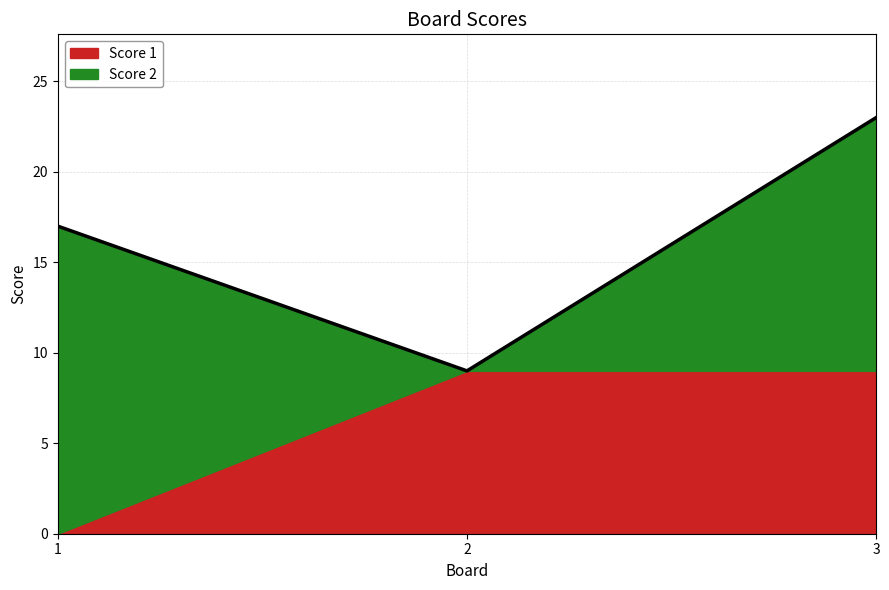

List the series in order of their peak value, highest first.

Score 2, Score 1